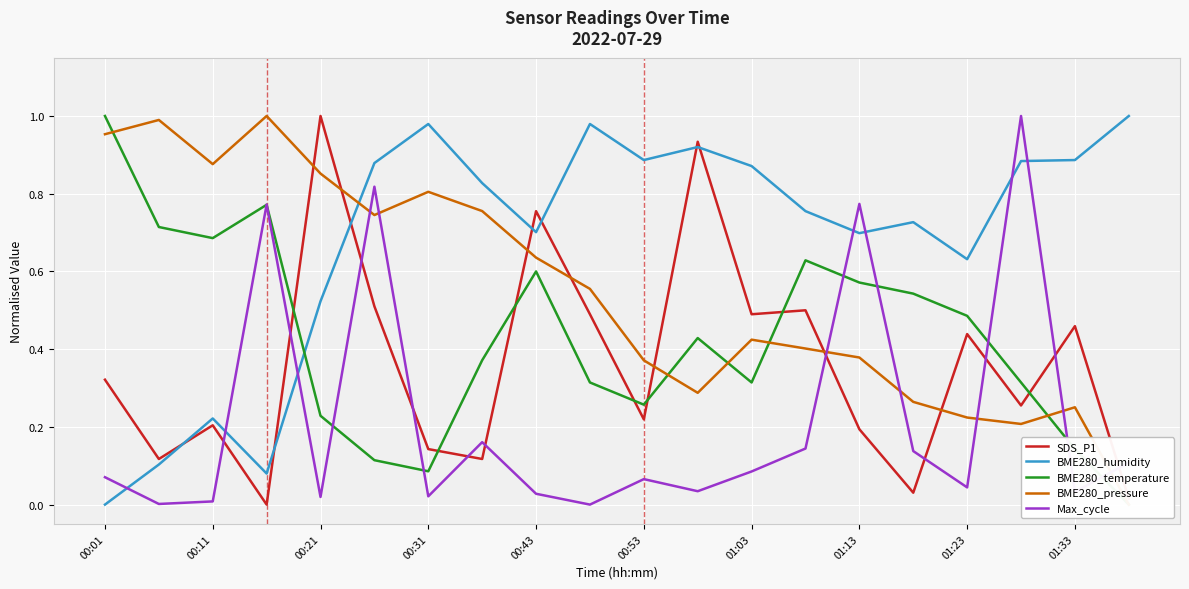

True or false: BME280_humidity has a value of 0.6 at 00:31.

False